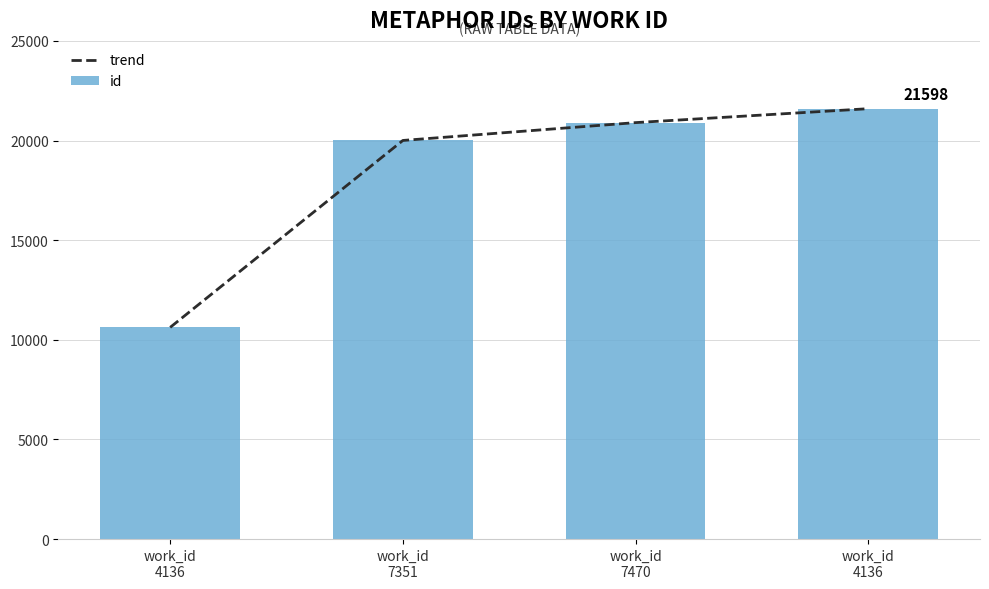

What is the lowest value of the trend series?

10623